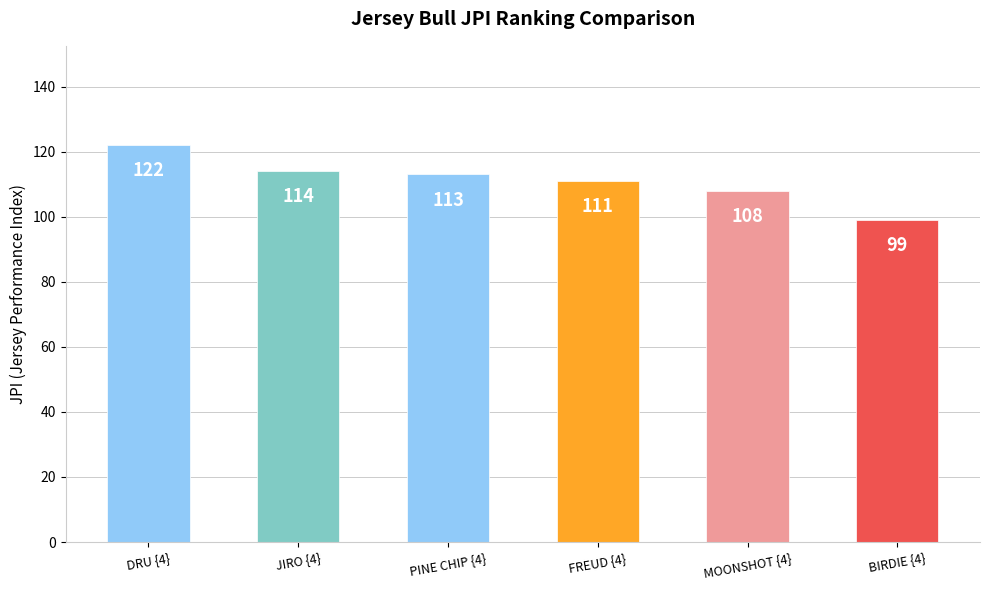

Which has a higher value, JIRO {4} or DRU {4}?

DRU {4}